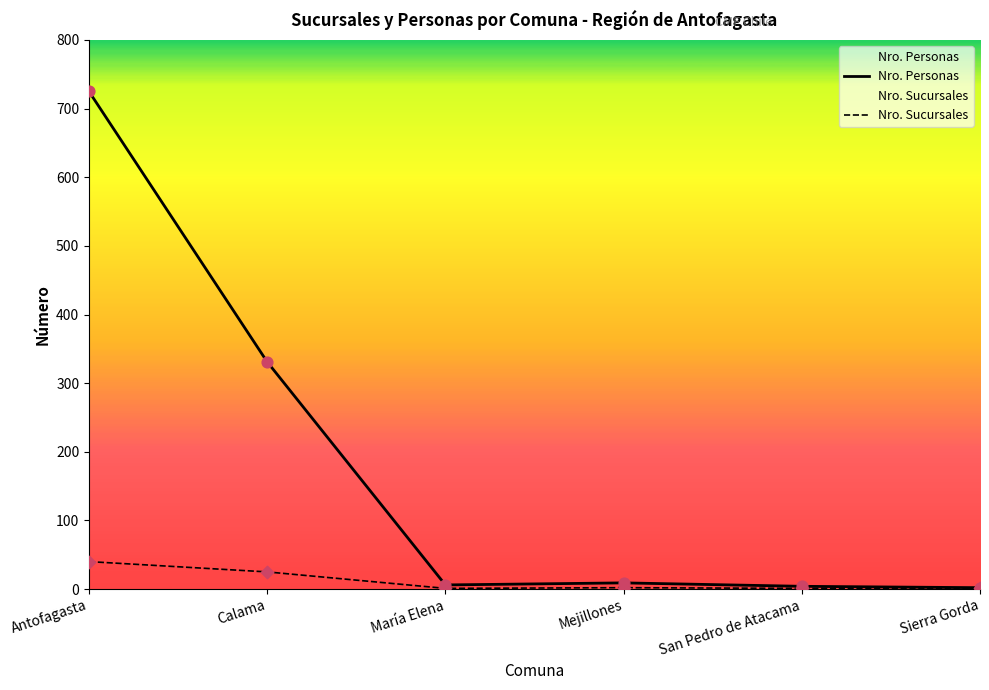

Is the value of Nro. Personas at María Elena greater than the value of Nro. Sucursales at María Elena?

Yes